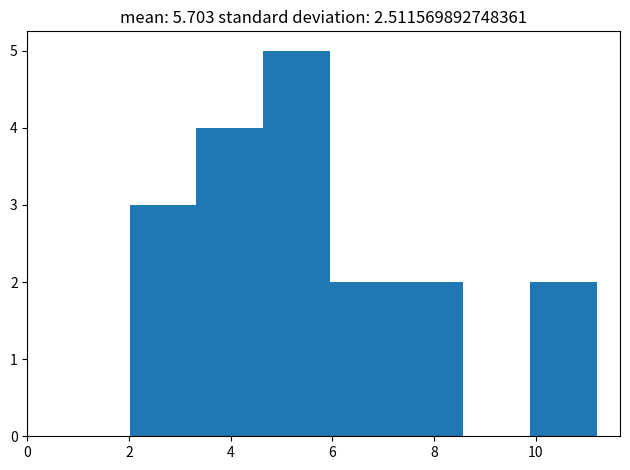

Reading left to right, list every bar in this chart as the range it spans on the x-axis followed by its height. Neither the bar edges nor the heights are printed on the chart, so give them approximately, as read against the axes.

2.0 to 3.4: 3
3.4 to 4.6: 4
4.6 to 6.0: 5
6.0 to 7.2: 2
7.2 to 8.6: 2
8.6 to 9.8: 0
9.8 to 11.2: 2